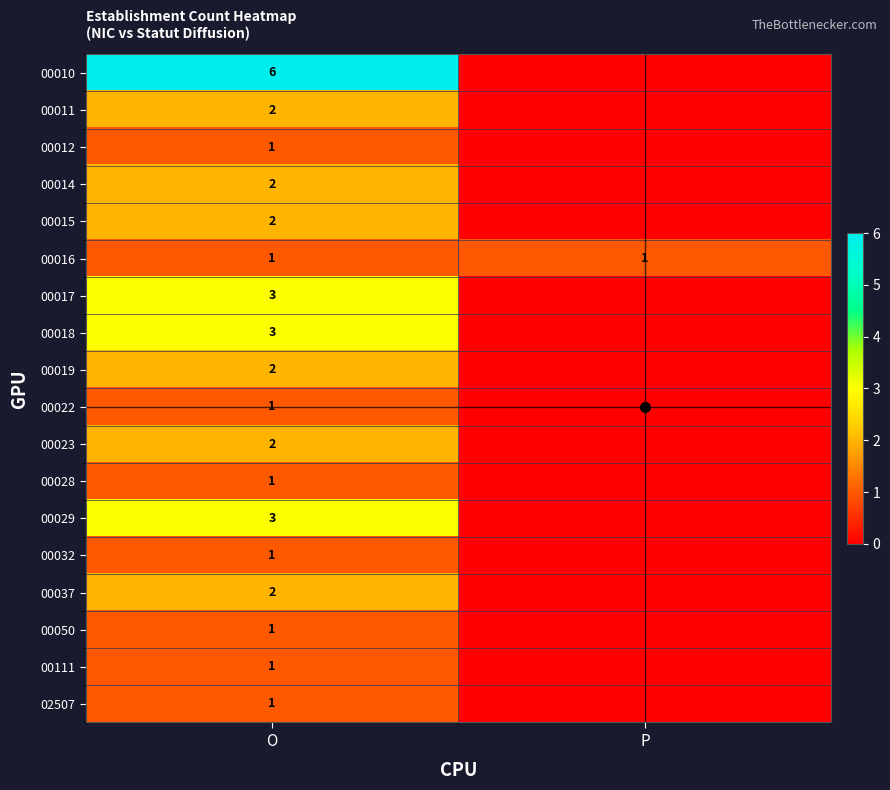

Rank the categories by 00019 value from highest to lowest.

O, P